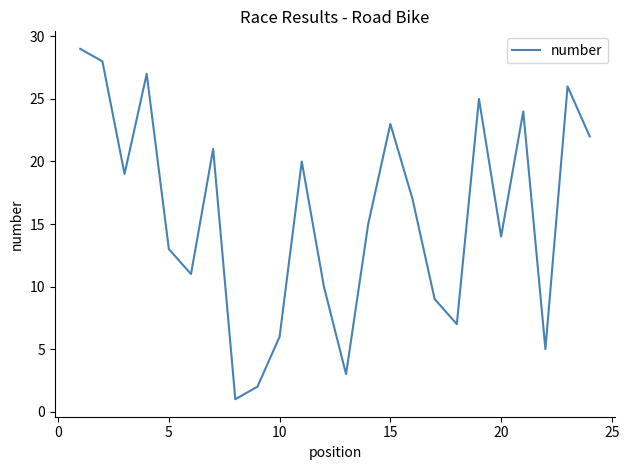

What is the greatest value displayed?

29